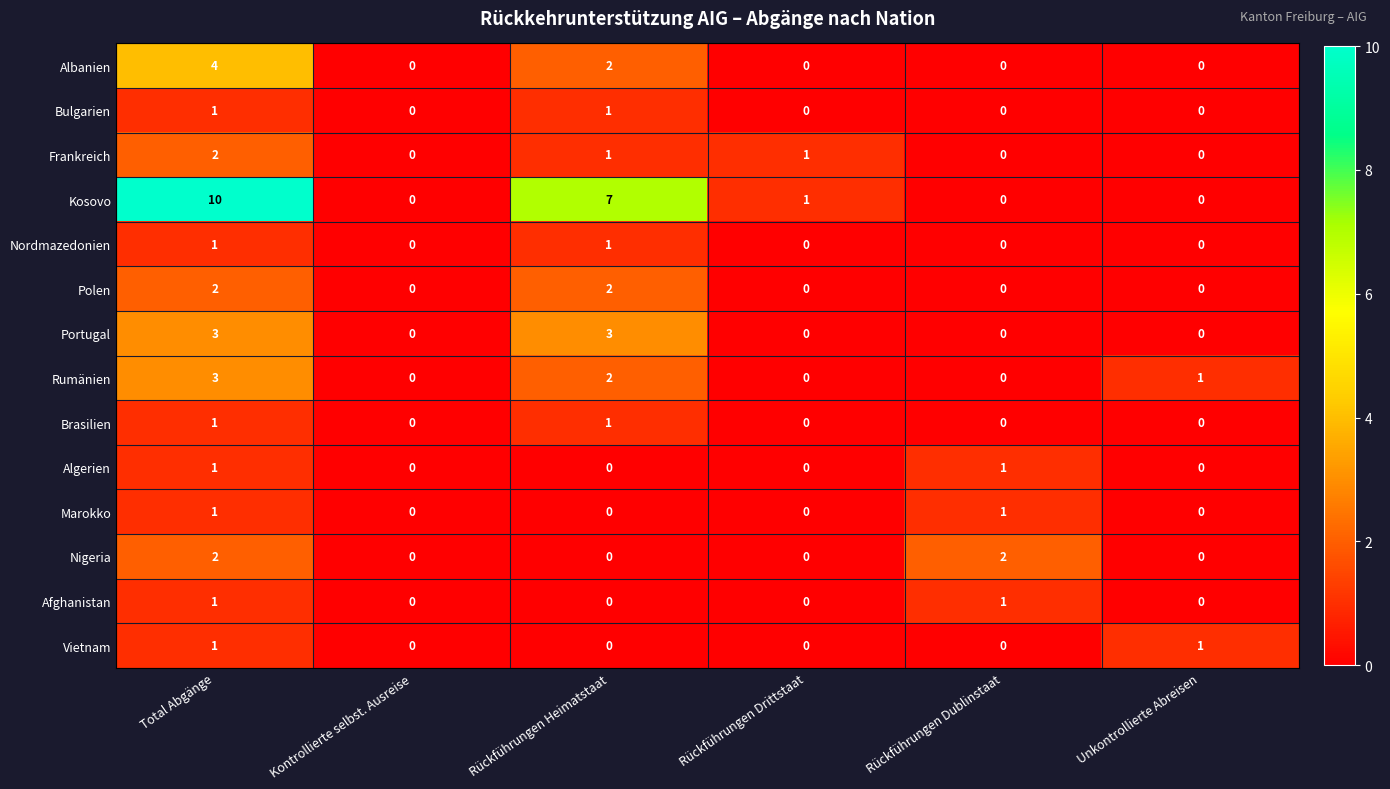

At which category is the sum across all series the highest?

Total Abgänge